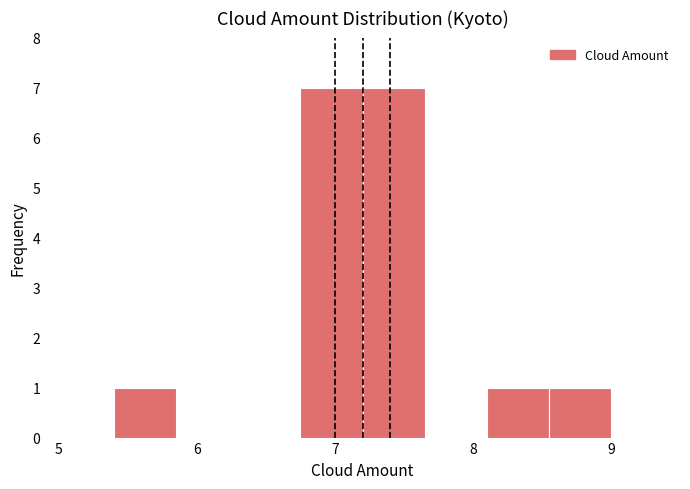

Reading left to right, transcribe this chart: for each bar, give the range it covers on the x-axis and its height. Neither the bar edges nor the heights are printed on the chart, so give them approximately, as read against the axes.

5.40 to 5.85: 1
5.85 to 6.30: 0
6.30 to 6.75: 0
6.75 to 7.20: 7
7.20 to 7.65: 7
7.65 to 8.10: 0
8.10 to 8.55: 1
8.55 to 9.00: 1